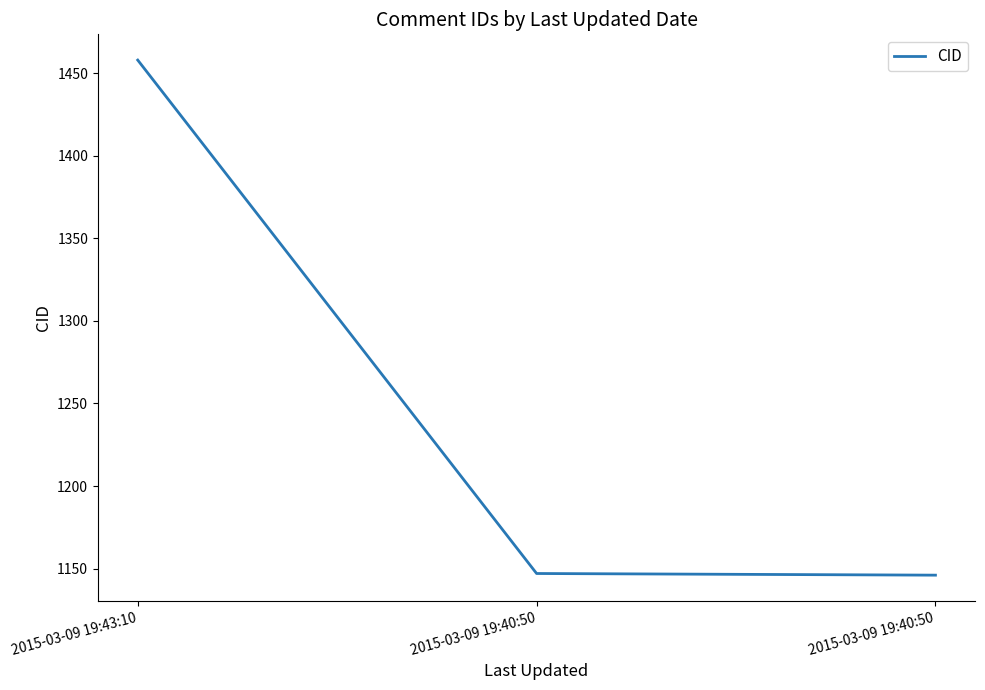

What is the minimum value shown in the chart?

1146